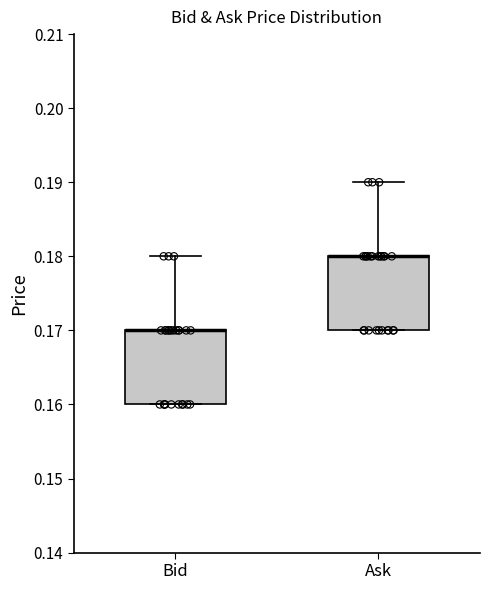

Reading left to right, transcribe this box plot: for each box, give where its median line is, the range the box spans, and where its two whiskers end, as read against the y-axis. The values are not printed on the chart, so give them approximately, as read against the axis.

Bid: median 0.17 (drawn on the box's upper edge), box 0.16 to 0.17, whiskers 0.16 to 0.18
Ask: median 0.18 (drawn on the box's upper edge), box 0.17 to 0.18, whiskers 0.17 to 0.19